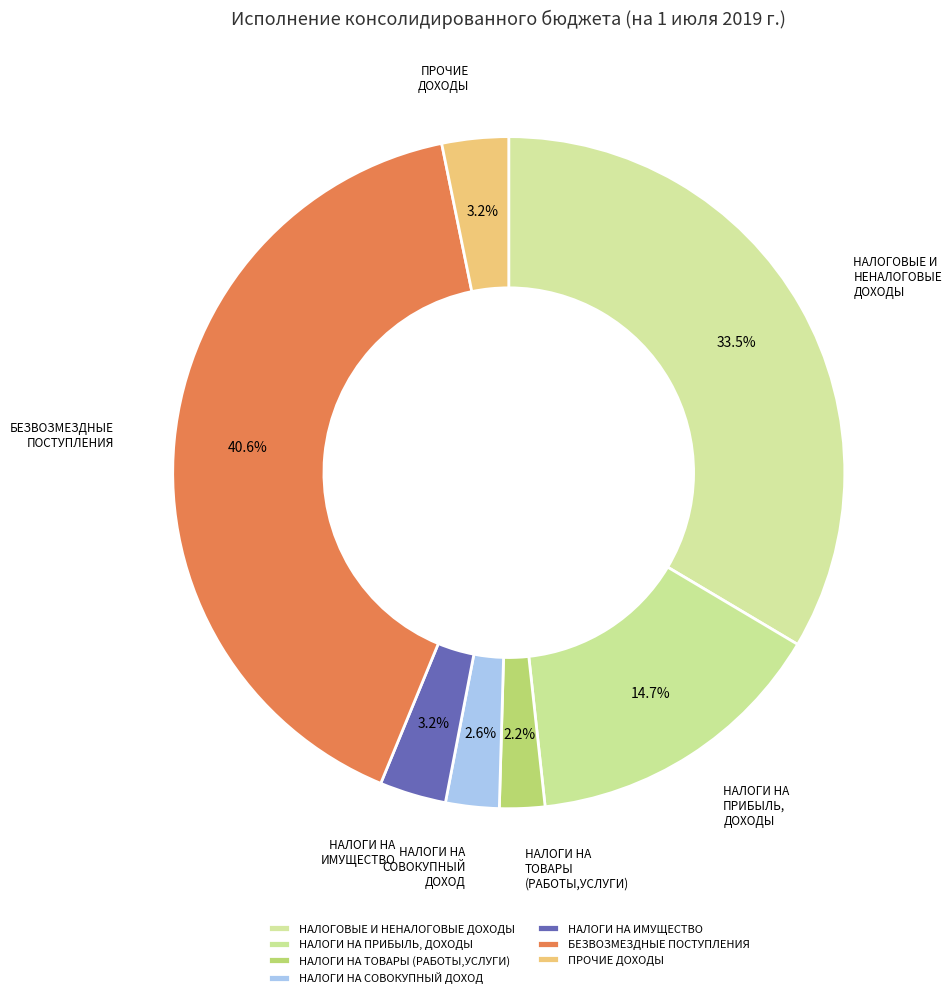

Which has a higher value, НАЛОГИ НА ТОВАРЫ (РАБОТЫ,УСЛУГИ) or БЕЗВОЗМЕЗДНЫЕ ПОСТУПЛЕНИЯ?

БЕЗВОЗМЕЗДНЫЕ ПОСТУПЛЕНИЯ